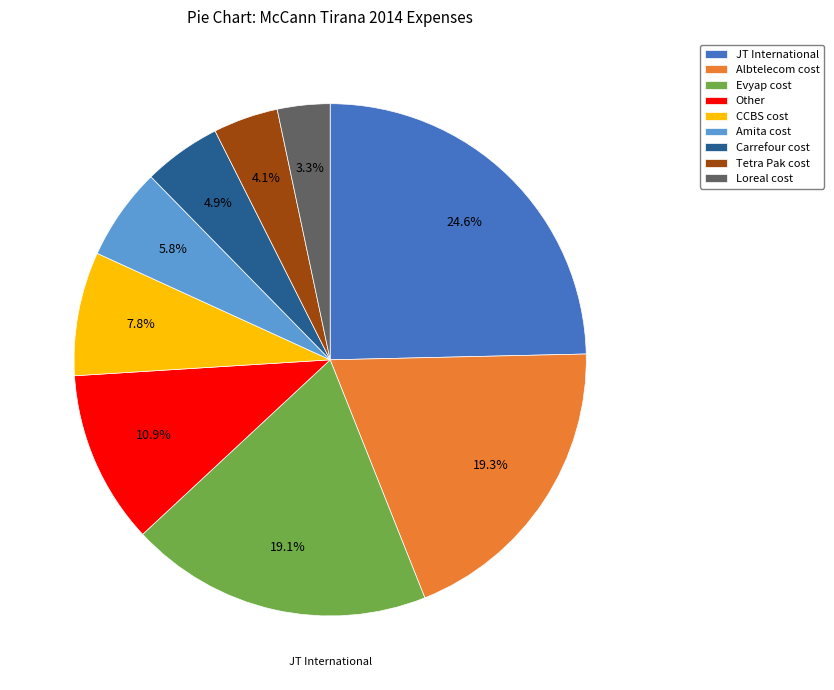

Combined, do CCBS cost and Amita cost account for over 50%?

No